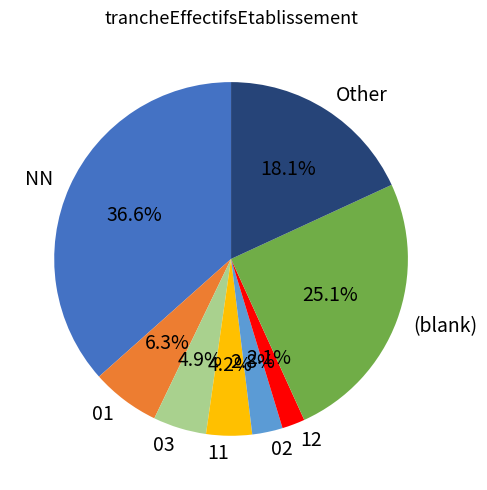

Which has a higher value, 02 or 03?

03